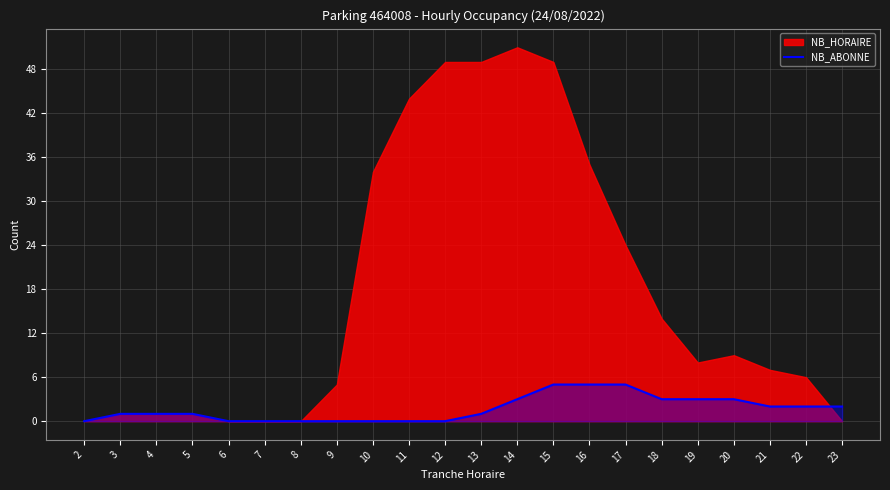

Is it true that NB_ABONNE equals -3 at 7?

False